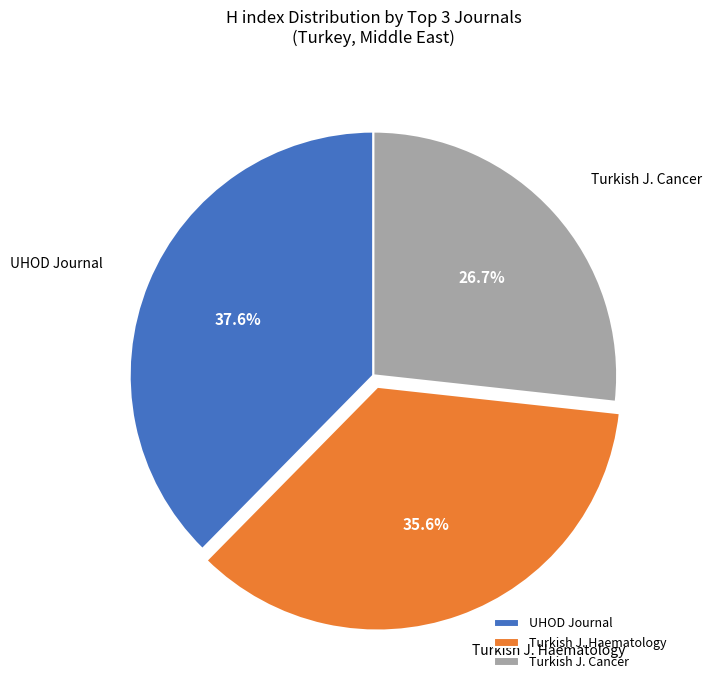

Rank the categories by value from highest to lowest.

UHOD Journal, Turkish J. Haematology, Turkish J. Cancer